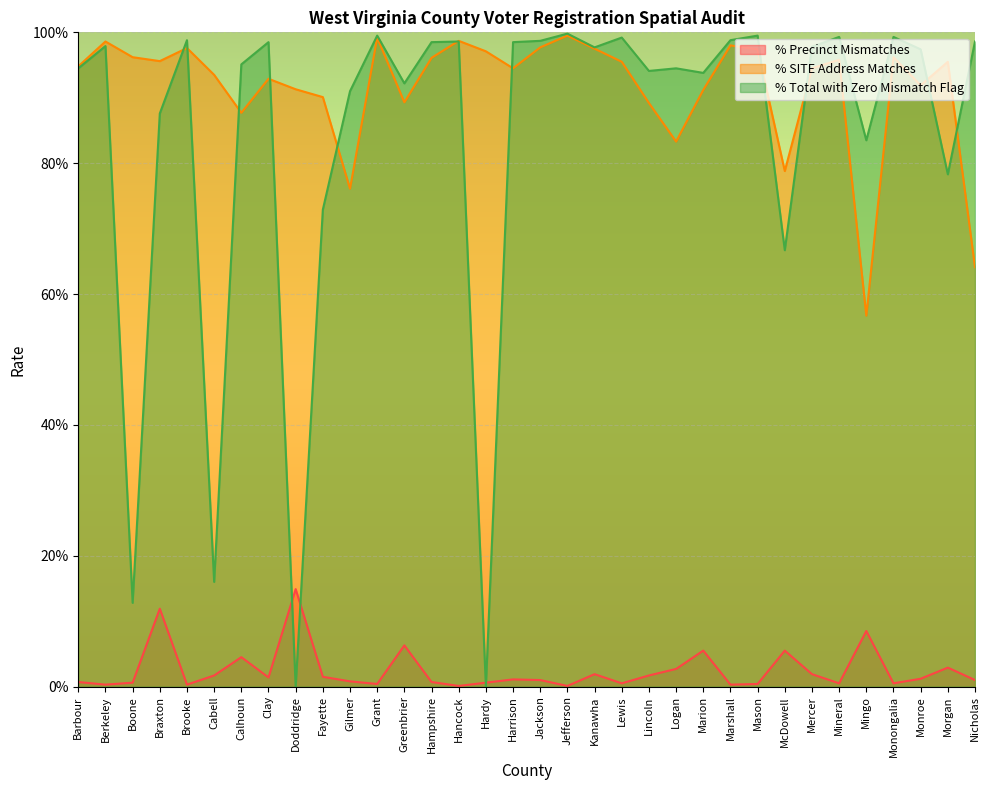

Is the value of % Total with Zero Mismatch Flag at Clay greater than the value of % Precinct Mismatches at Hampshire?

Yes